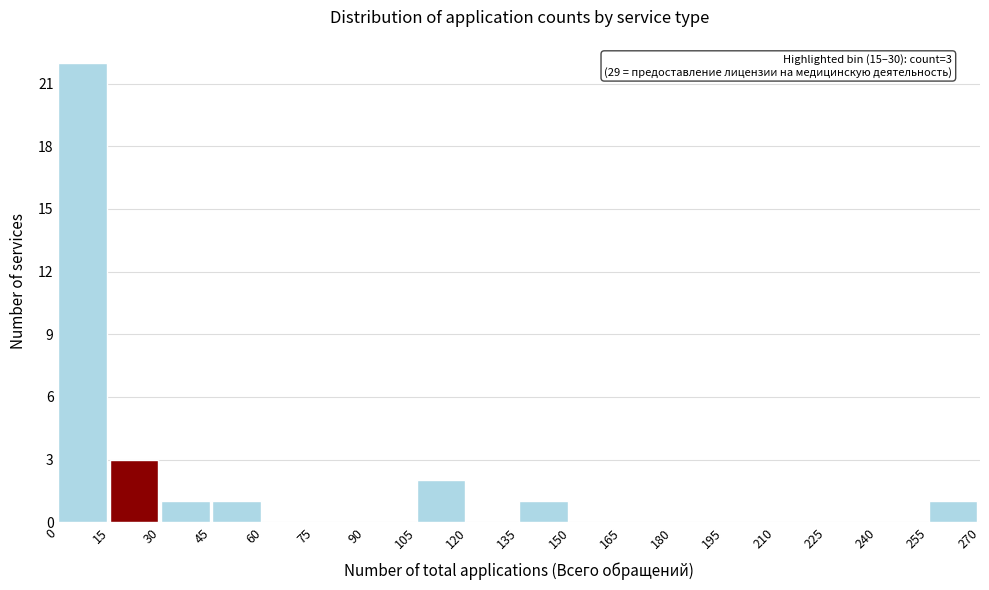

Which range on the x-axis has the tallest bar?

0 to 15